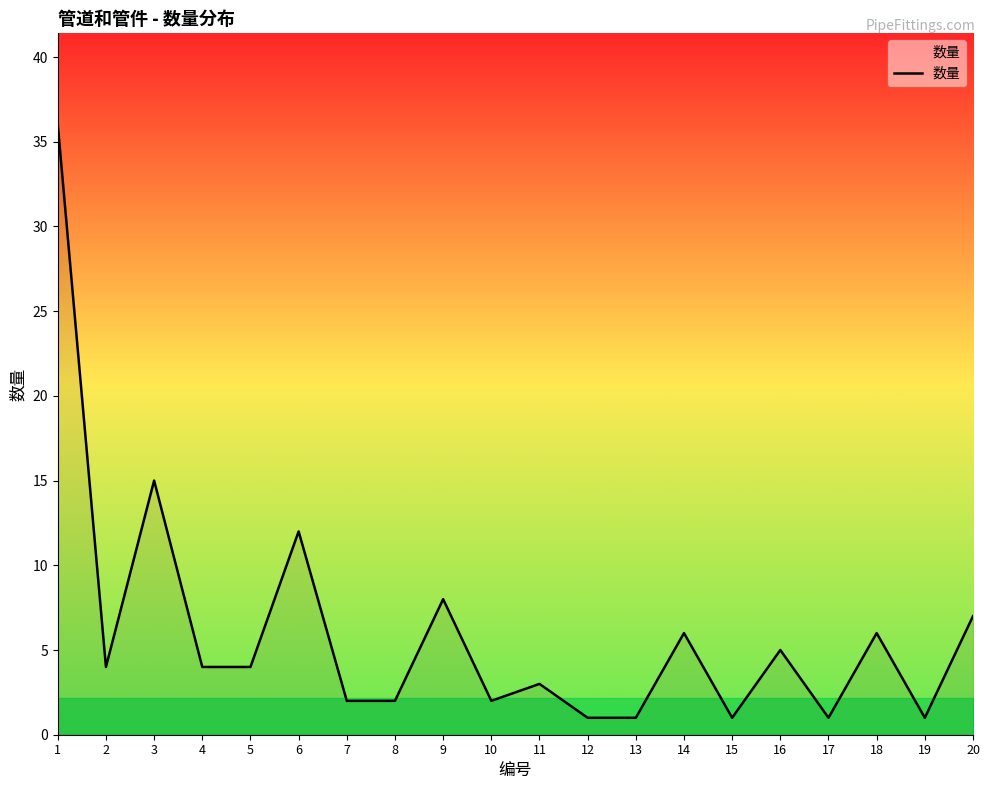

What is the maximum value shown in the chart?

36